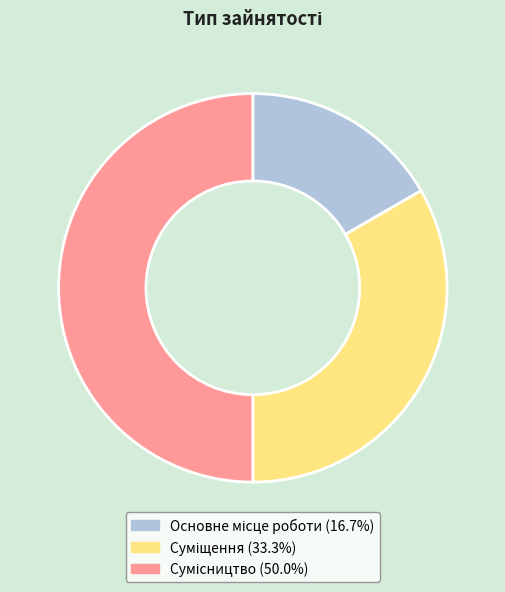

True or false: Сумісництво accounts for 42% of the total.

False